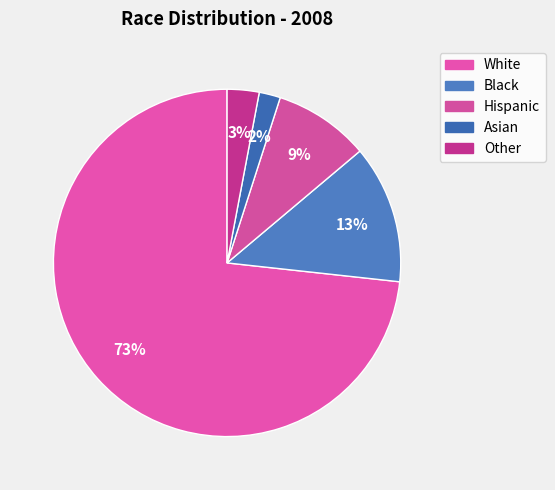

What is the largest slice in the pie chart?

White